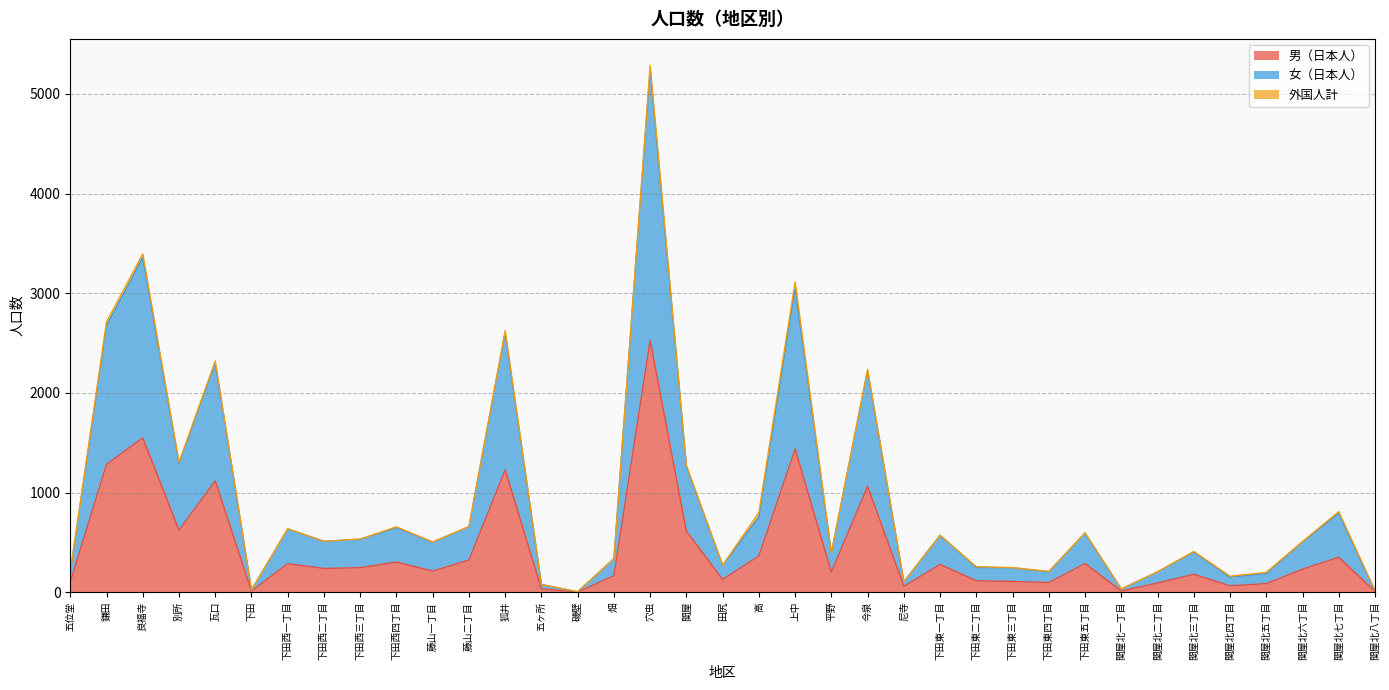

Which series has the widest spread of values?

女（日本人）